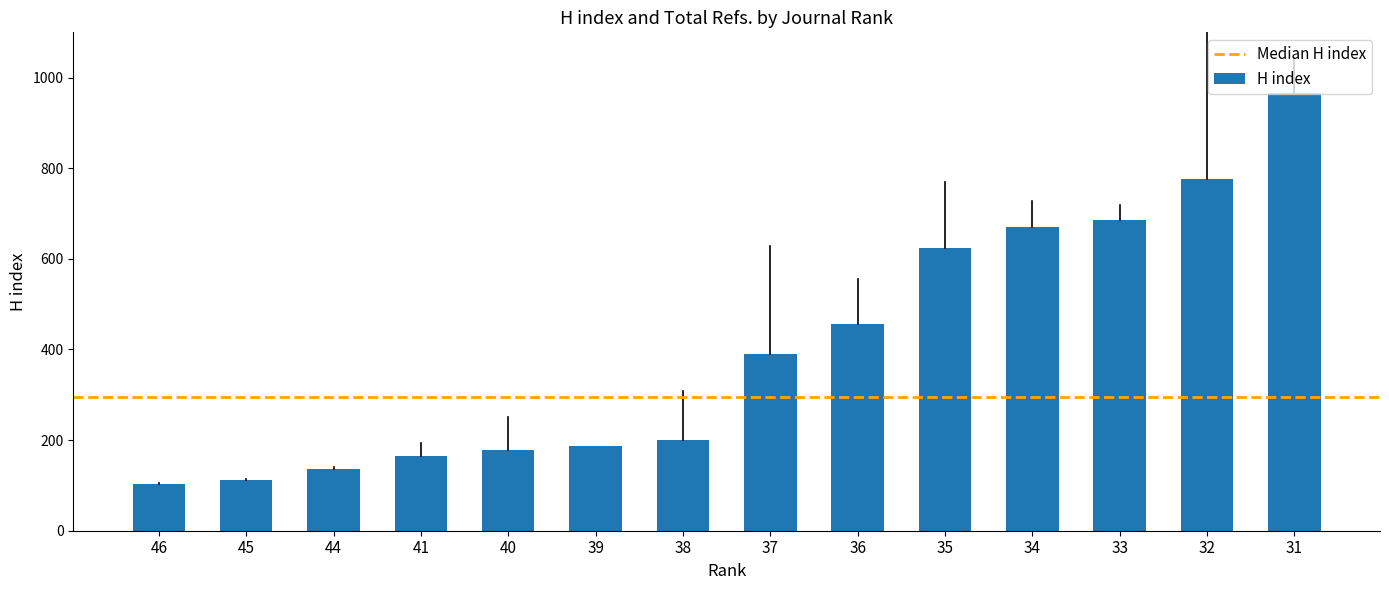

Count the number of categories in the chart.

14